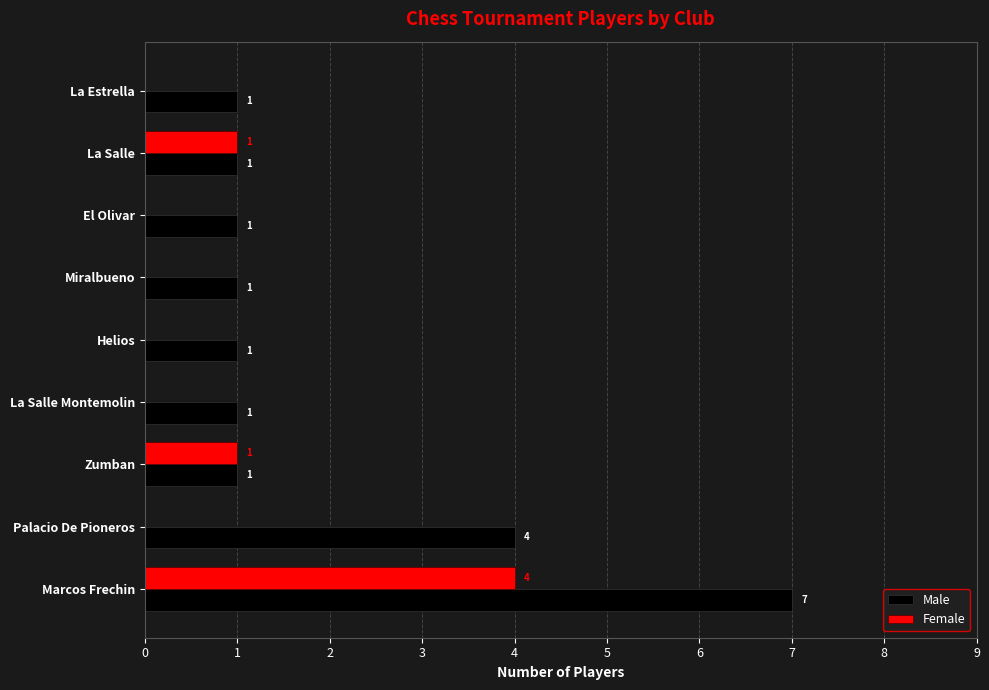

What is the sum of the Female values at El Olivar and Marcos Frechin?

4